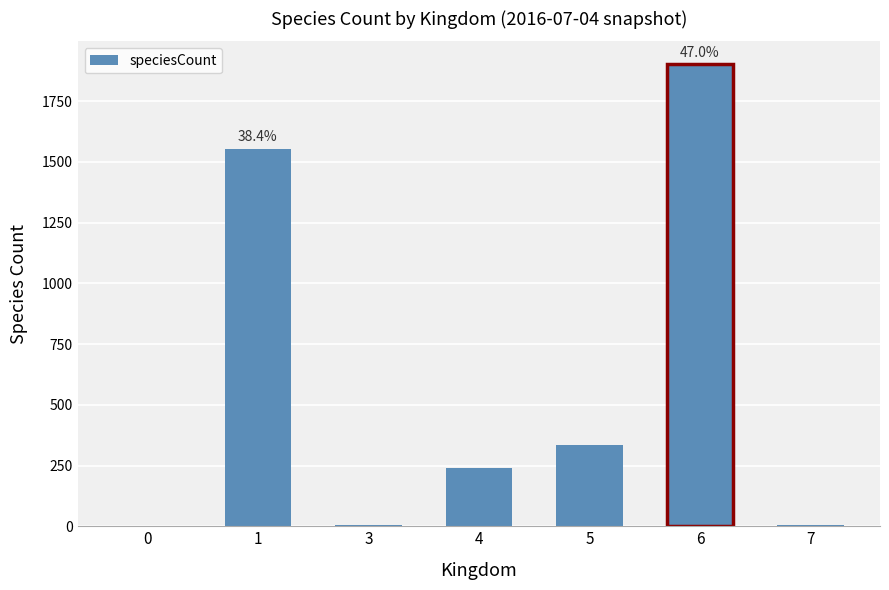

Which has a higher value, 4 or 7?

4